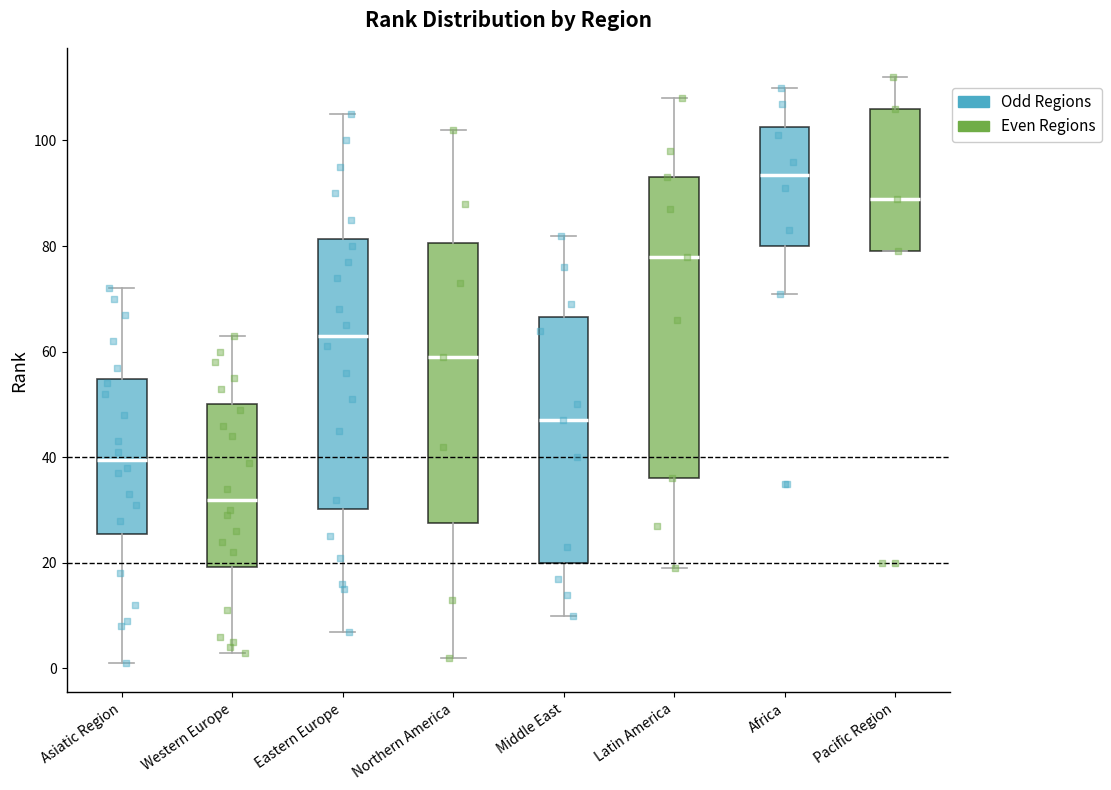

Which box's median line is the highest?

Africa